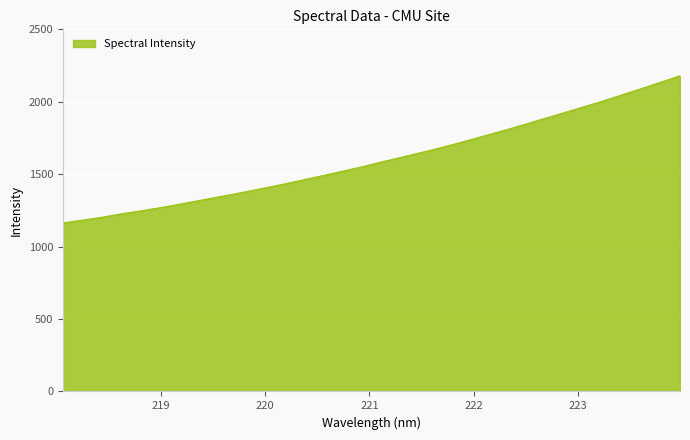

What is the average value?

1604.0